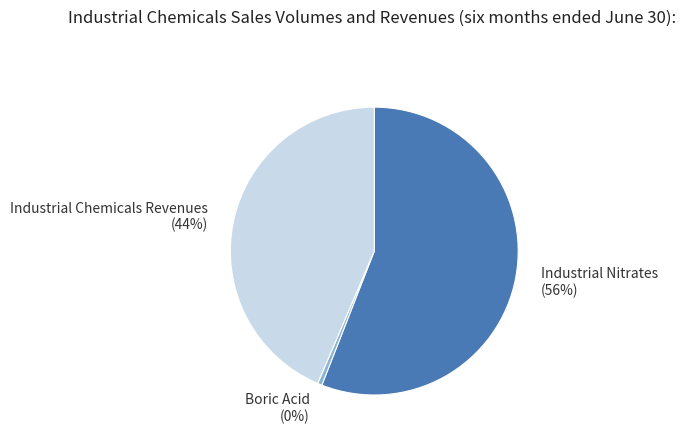

To the nearest percent, what is the combined percentage of Industrial Chemicals Revenues and Boric Acid?

44%